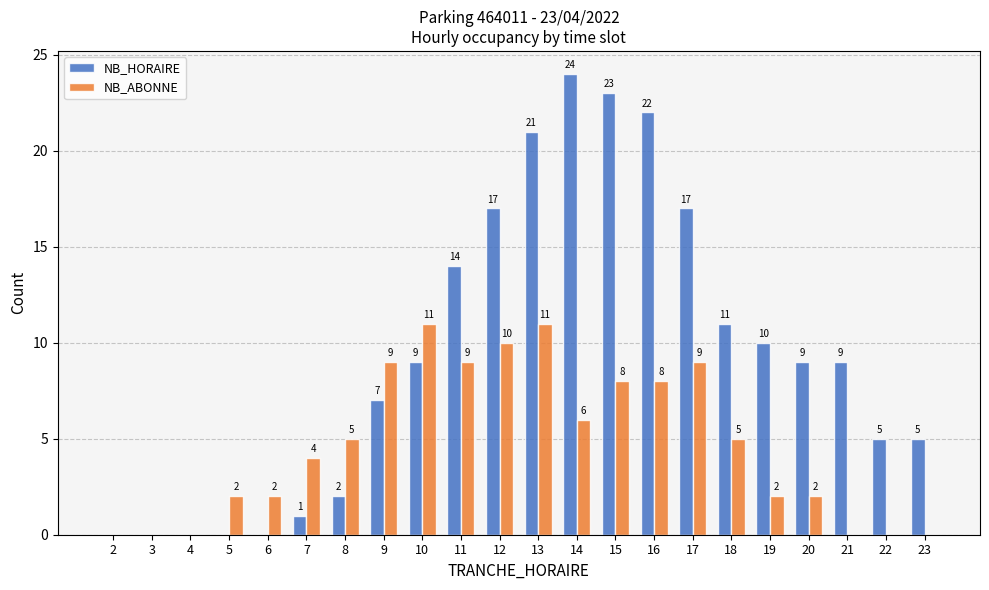

What is the difference between the NB_HORAIRE values at 22 and 17?

12